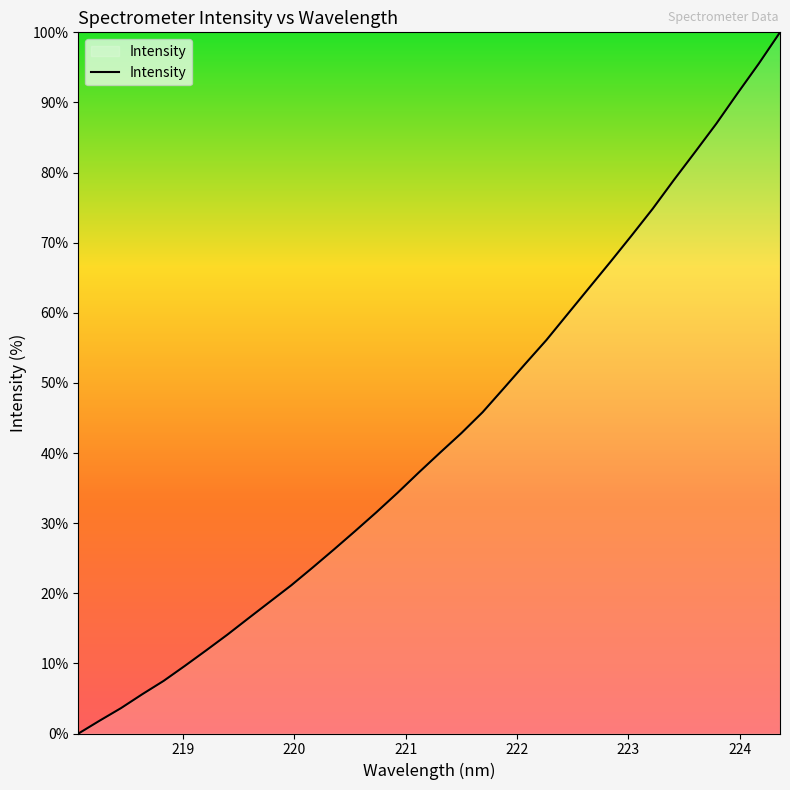

What is the difference between the maximum and minimum values?

100.0